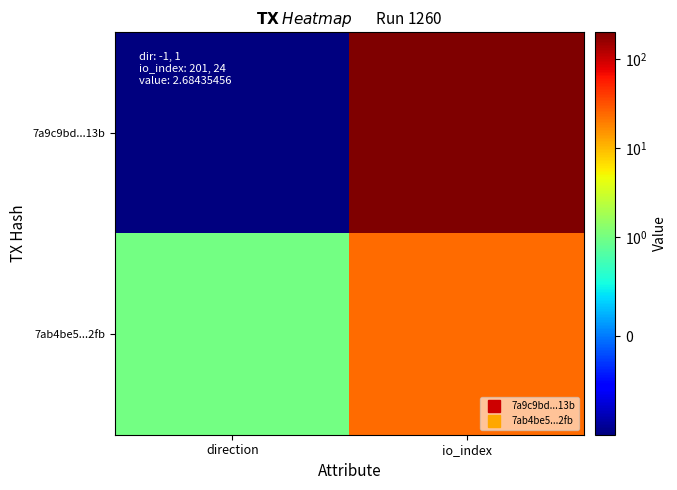

At which category is the sum across all series the highest?

io_index